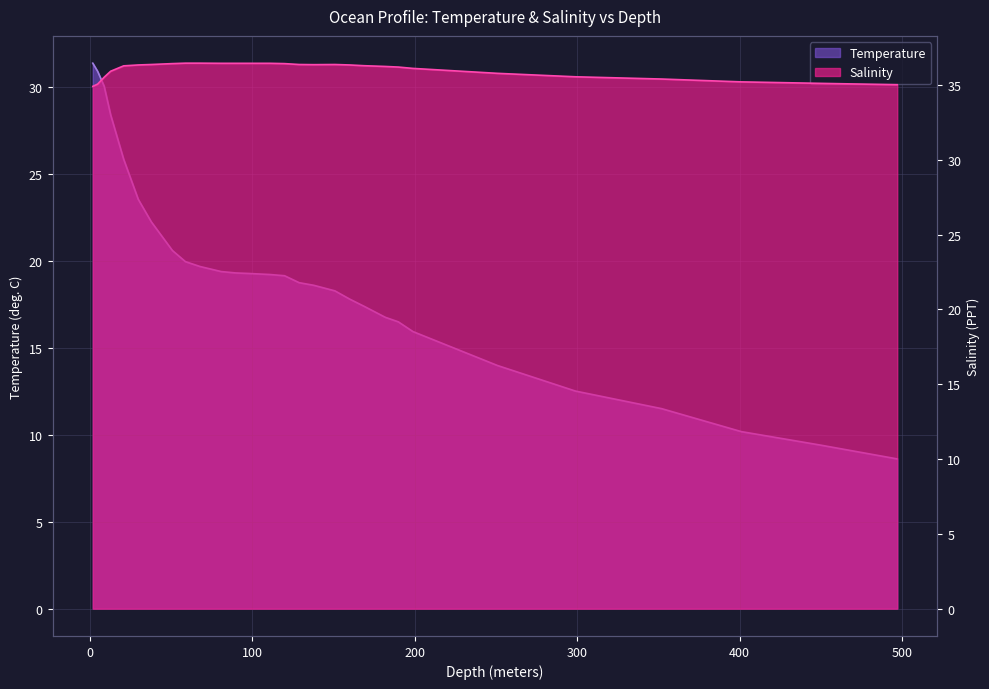

At which category is the sum across all series the highest?

2.0